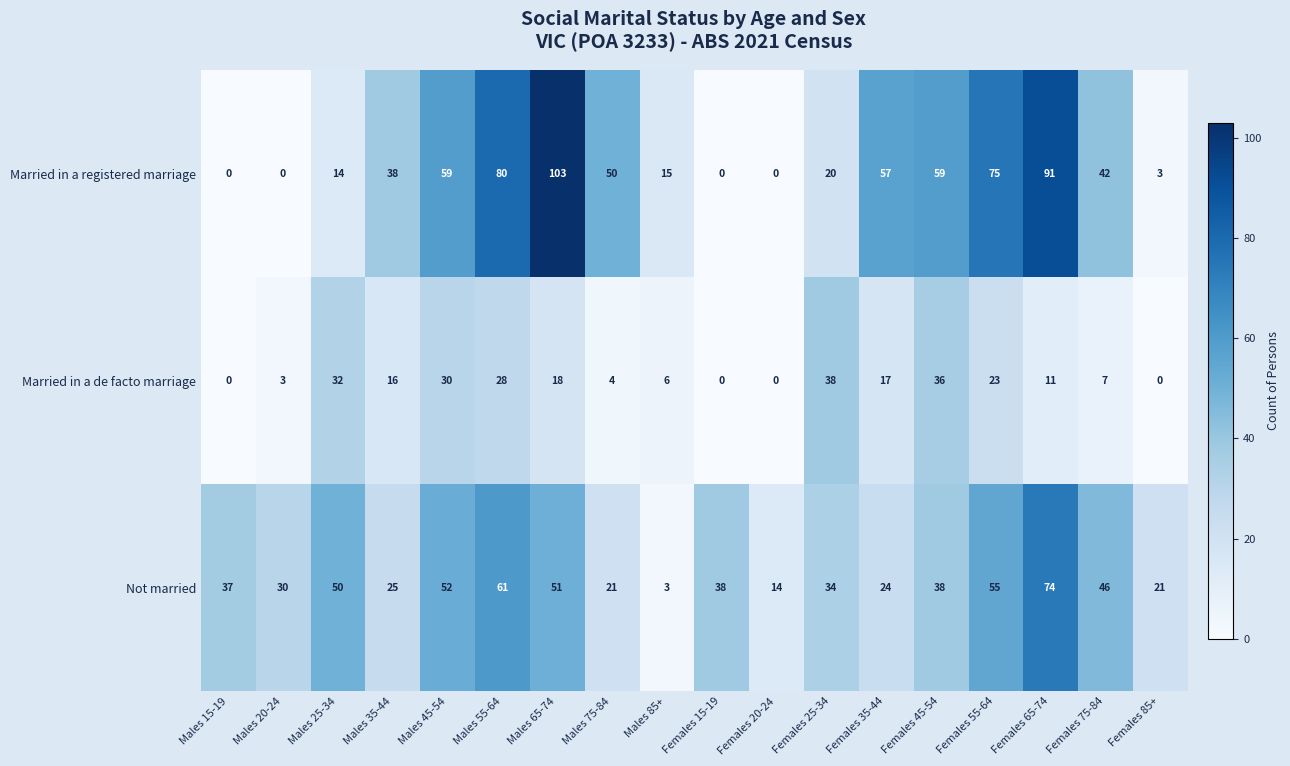

At which label does Married in a registered marriage reach its peak?

Males 65-74